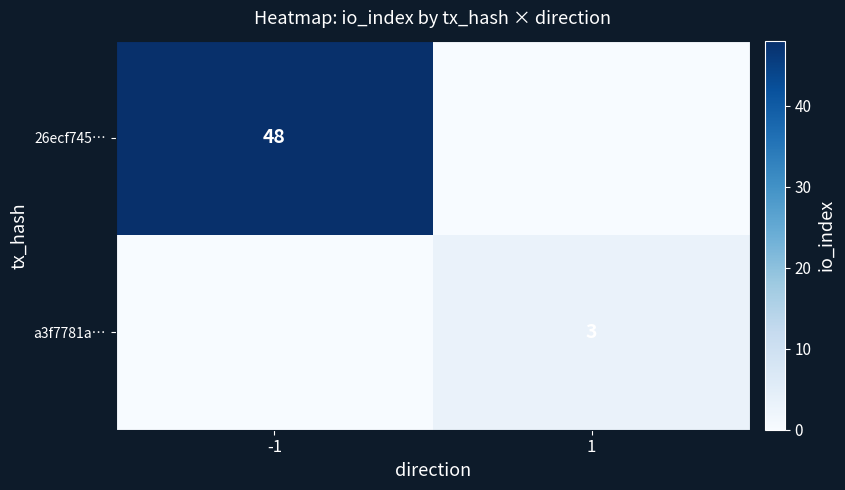

Is it true that a3f7781a… equals 1 at 1?

False